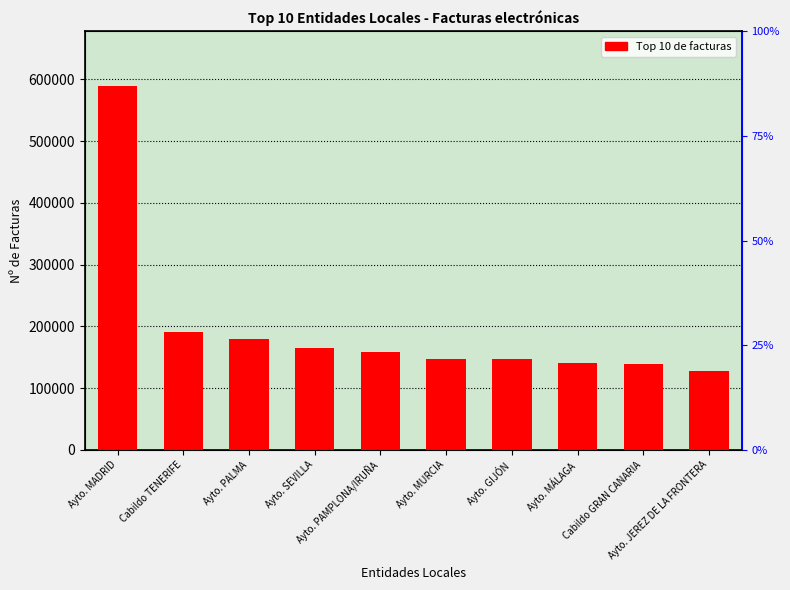

The chart shows a value of 60422 at Ayto. PALMA. True or false?

False